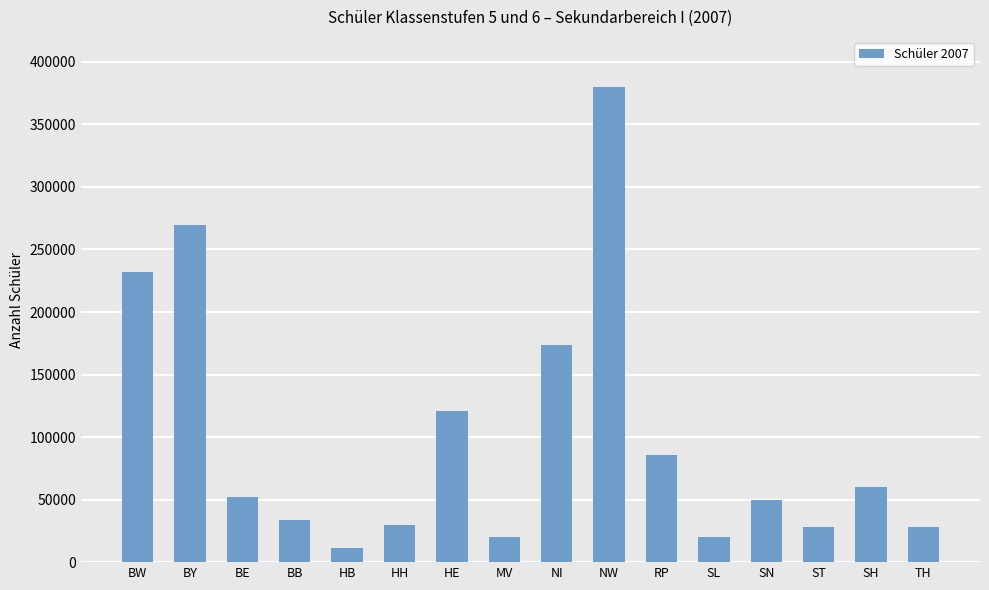

The chart shows a value of 10666 at ST. True or false?

False